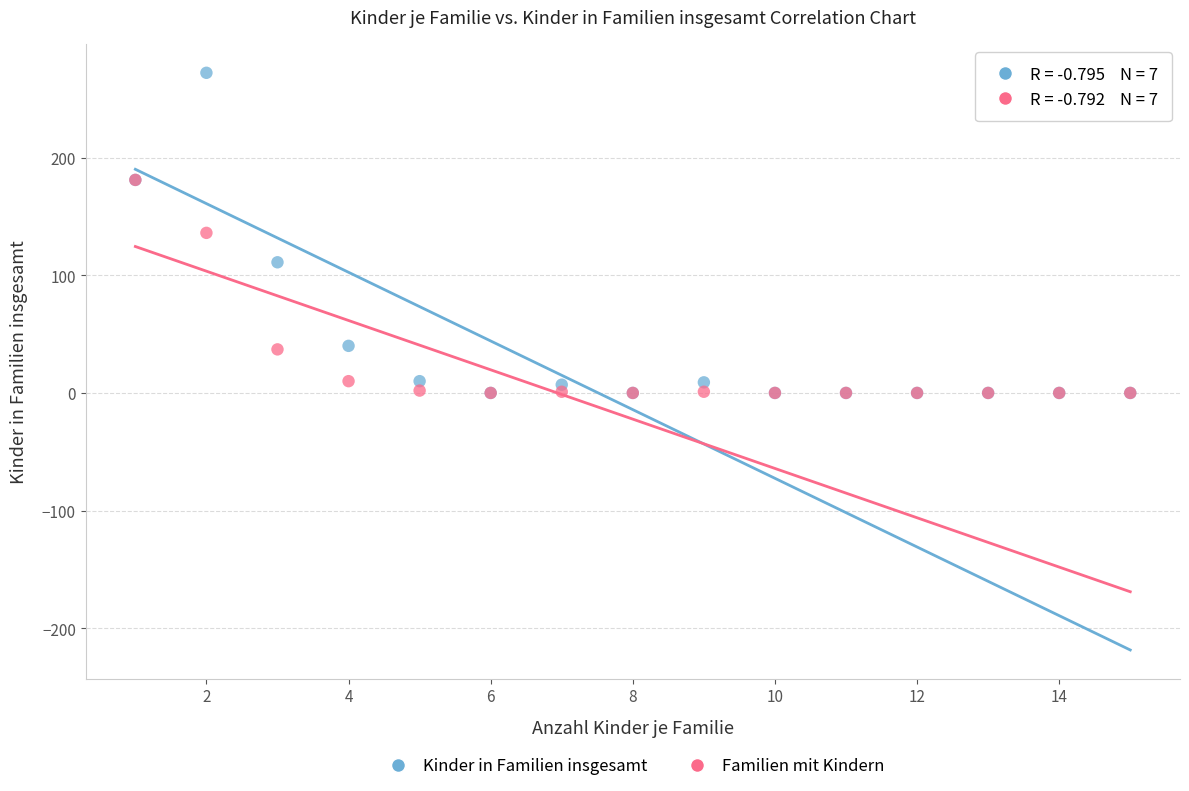

What are all the series names shown in the legend?

Kinder in Familien insgesamt, Familien mit Kindern